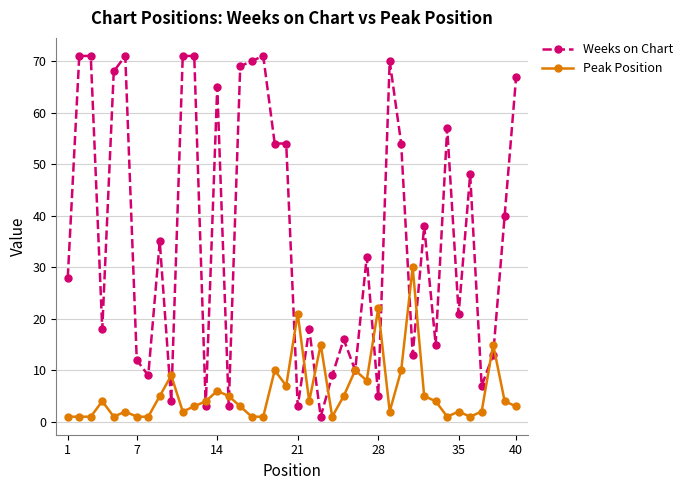

Count the number of data series in this chart.

2